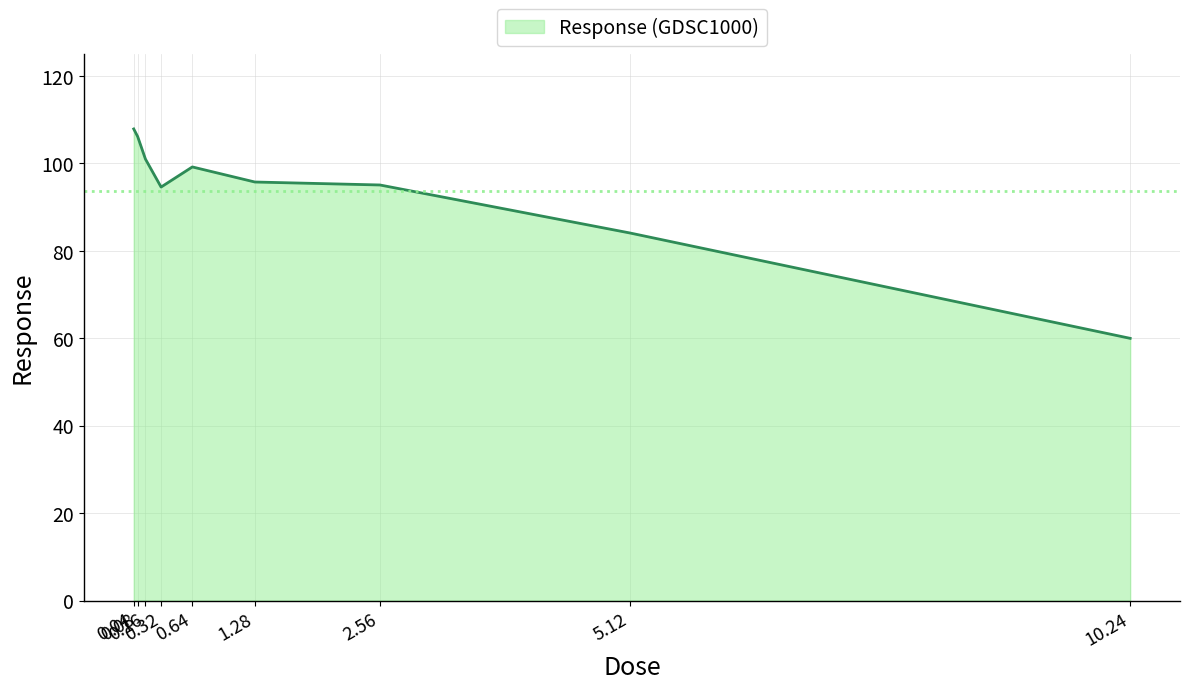

What is the difference between the maximum and minimum values?

47.9